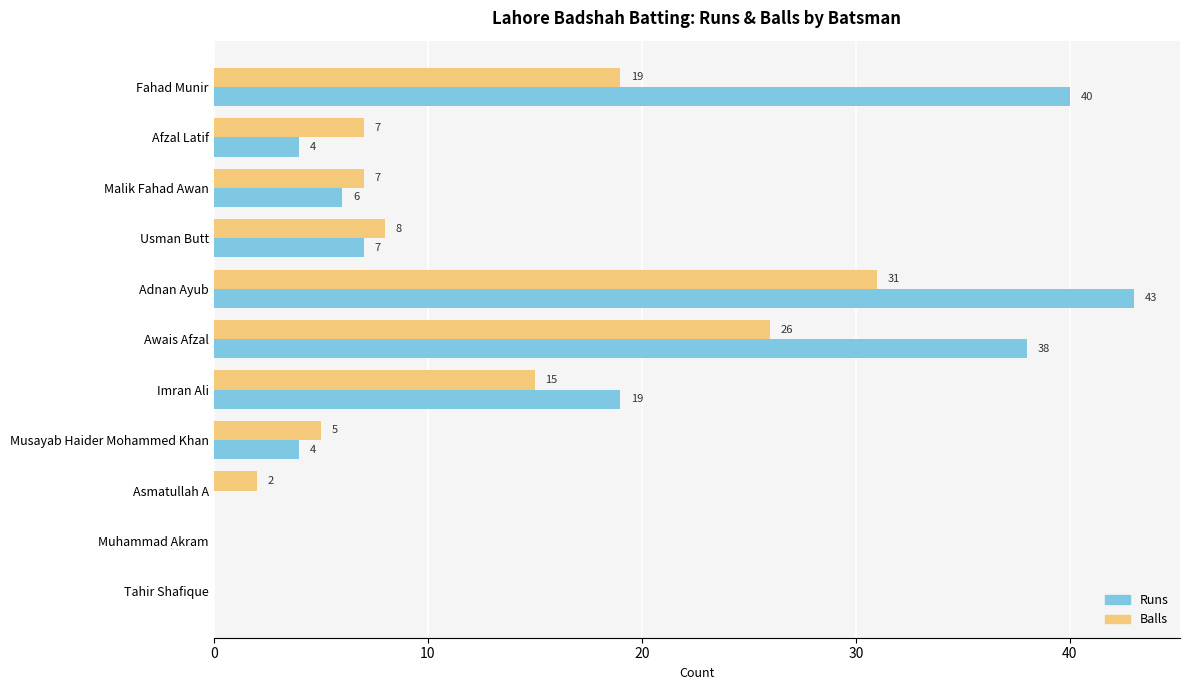

Which series changed the most between Awais Afzal and Asmatullah A?

Runs